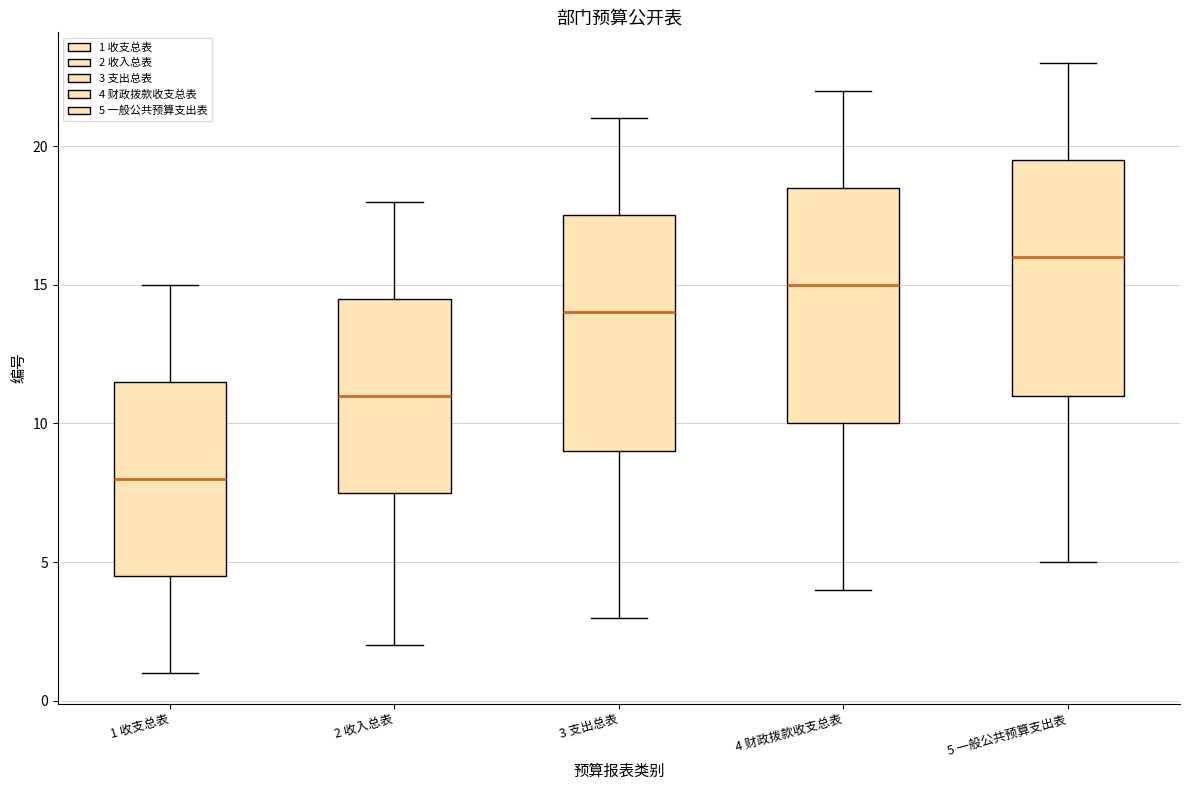

Reading left to right, transcribe this box plot: for each box, give where its median line is, the range the box spans, and where its two whiskers end, as read against the y-axis. The values are not printed on the chart, so give them approximately, as read against the axis.

1 收支总表: median 8.0, box 4.5 to 11.5, whiskers 1.0 to 15.0
2 收入总表: median 11.0, box 7.5 to 14.5, whiskers 2.0 to 18.0
3 支出总表: median 14.0, box 9.0 to 17.5, whiskers 3.0 to 21.0
4 财政拨款收支总表: median 15.0, box 10.0 to 18.5, whiskers 4.0 to 22.0
5 一般公共预算支出表: median 16.0, box 11.0 to 19.5, whiskers 5.0 to 23.0